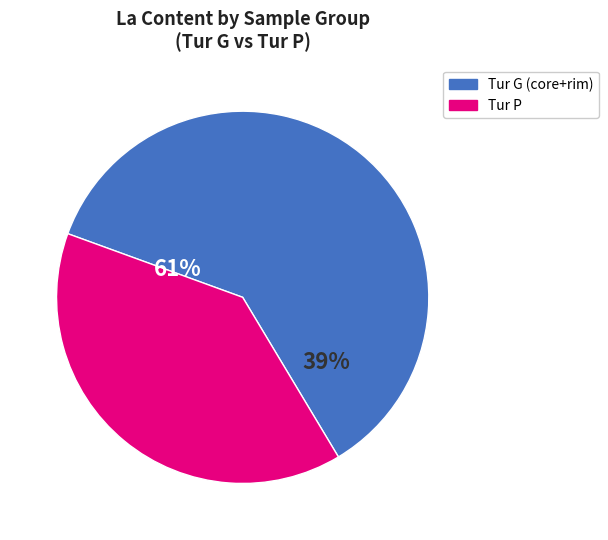

Does Tur G-rim 13 represent more than half of the total?

No